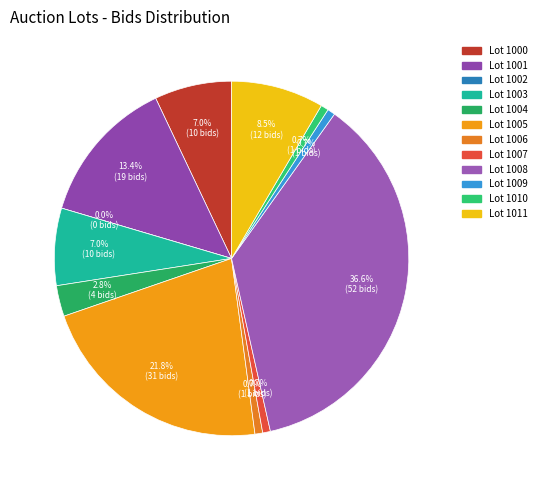

Which has a higher value, Não vendido (1004) or Lote retirado (1001)?

Lote retirado (1001)